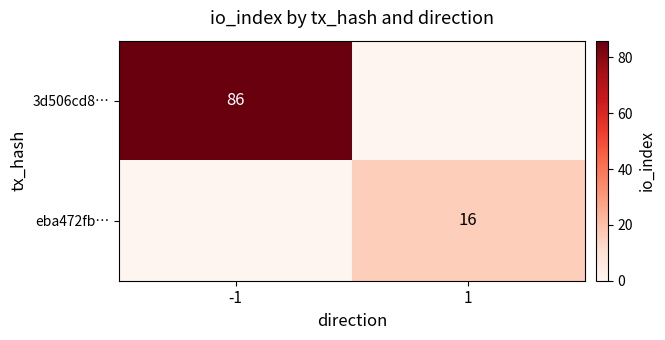

The eba472fb… series shows 22 at 1. True or false?

False